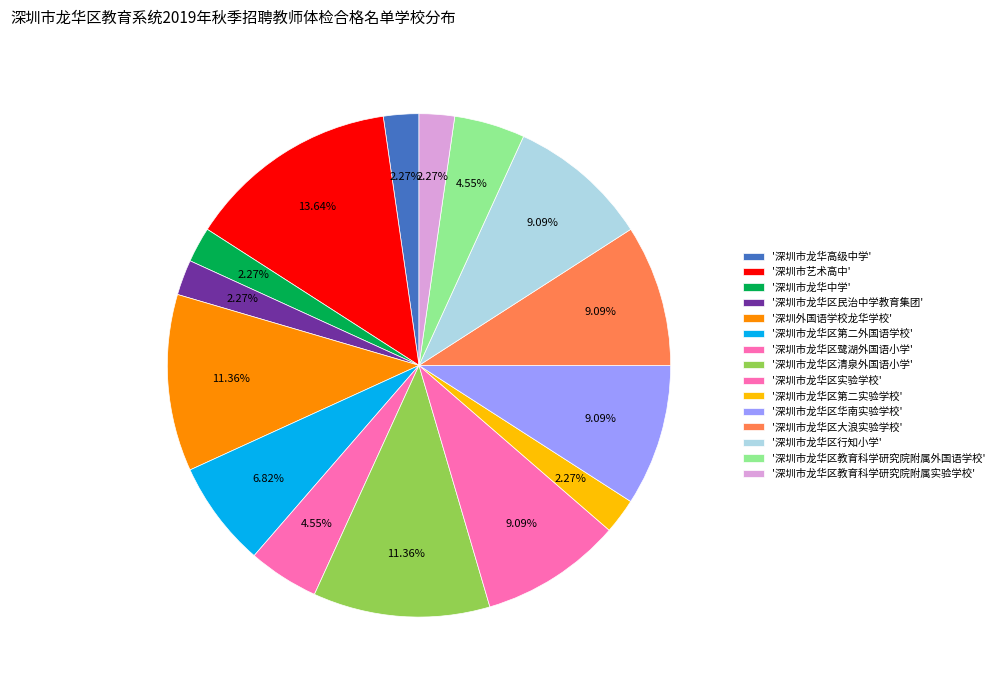

Rank the categories by value from lowest to highest.

深圳市龙华高级中学, 深圳市龙华中学, 深圳市龙华区民治中学教育集团, 深圳市龙华区第二实验学校, 深圳市龙华区教育科学研究院附属实验学校, 深圳市龙华区鹭湖外国语小学, 深圳市龙华区教育科学研究院附属外国语学校, 深圳市龙华区第二外国语学校, 深圳市龙华区实验学校, 深圳市龙华区华南实验学校, 深圳市龙华区大浪实验学校, 深圳市龙华区行知小学, 深圳外国语学校龙华学校, 深圳市龙华区清泉外国语小学, 深圳市艺术高中